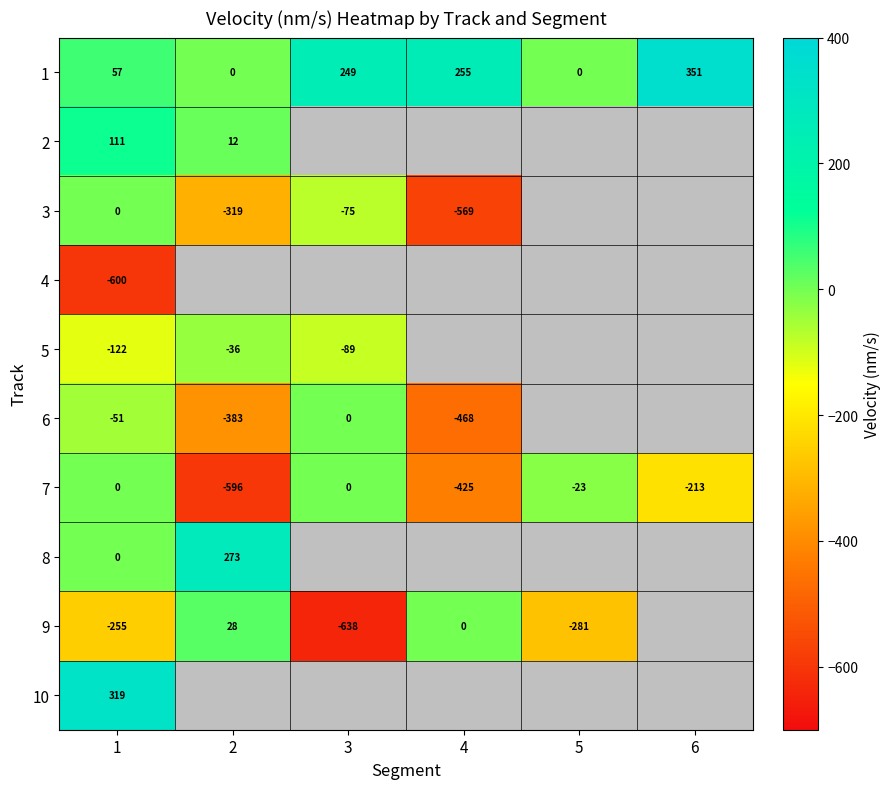

How many negative values does the 7 series have?

4